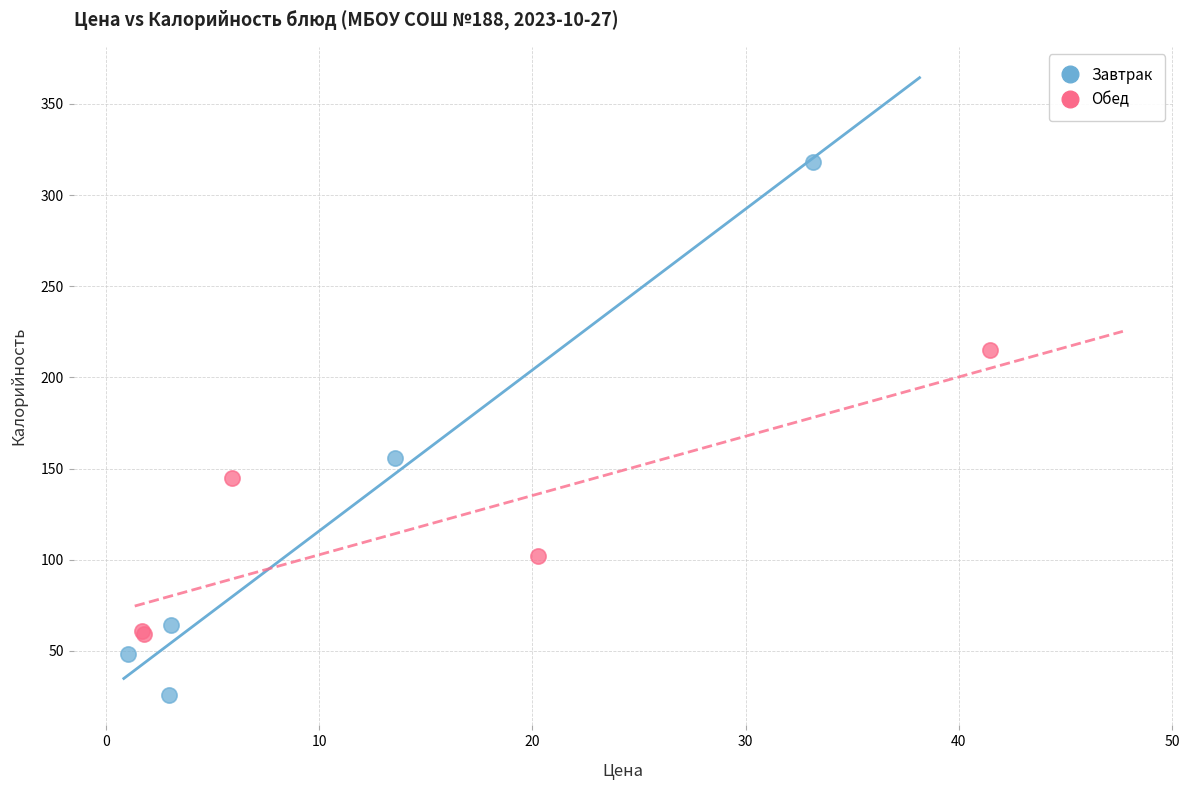

Which series contains the lowest Y value?

Завтрак